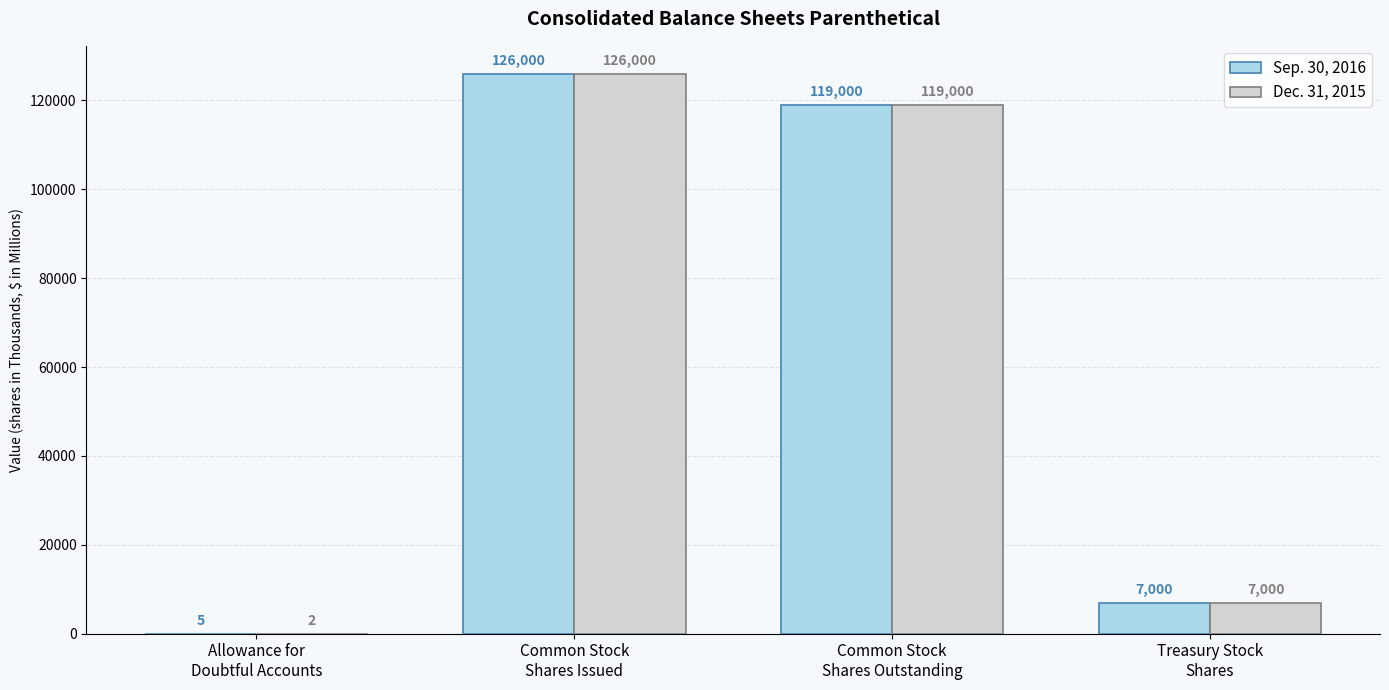

Which series has the largest total across all categories?

Sep. 30, 2016